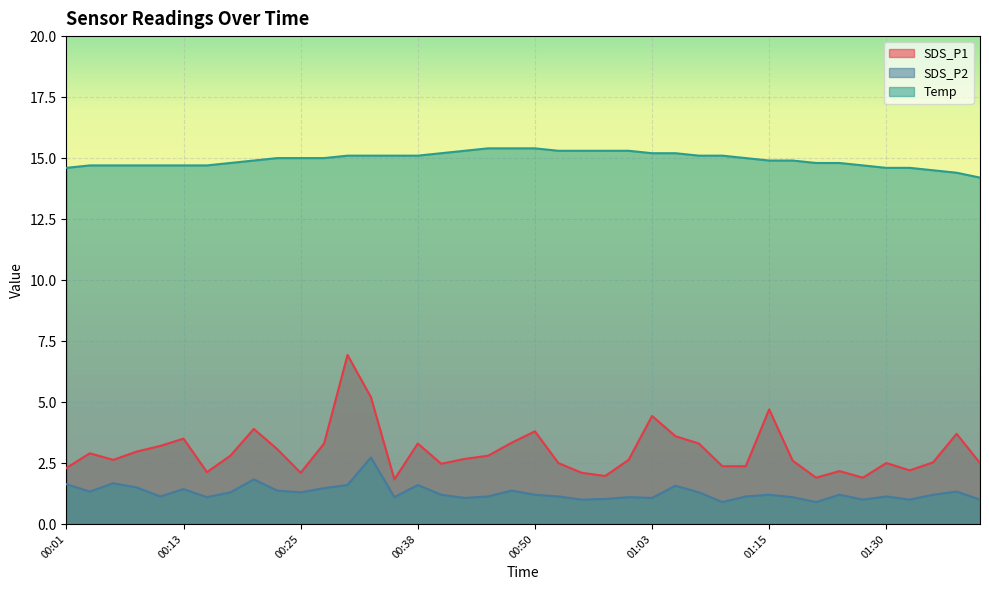

True or false: SDS_P1 and Temp cross at least once.

False